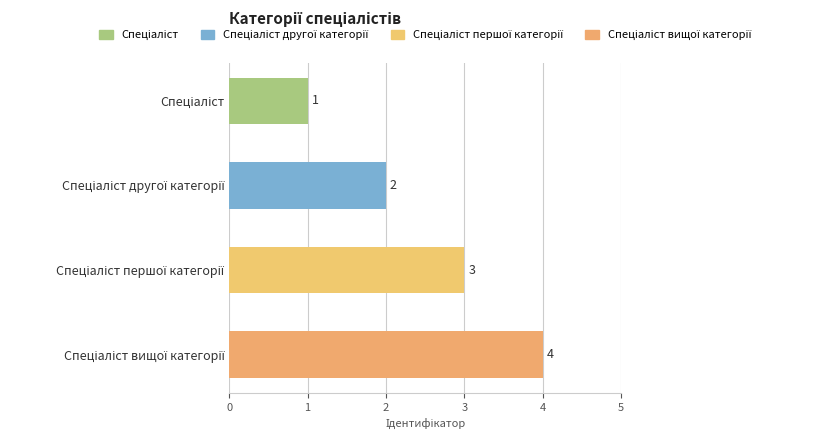

What is the difference between the maximum and minimum values?

3